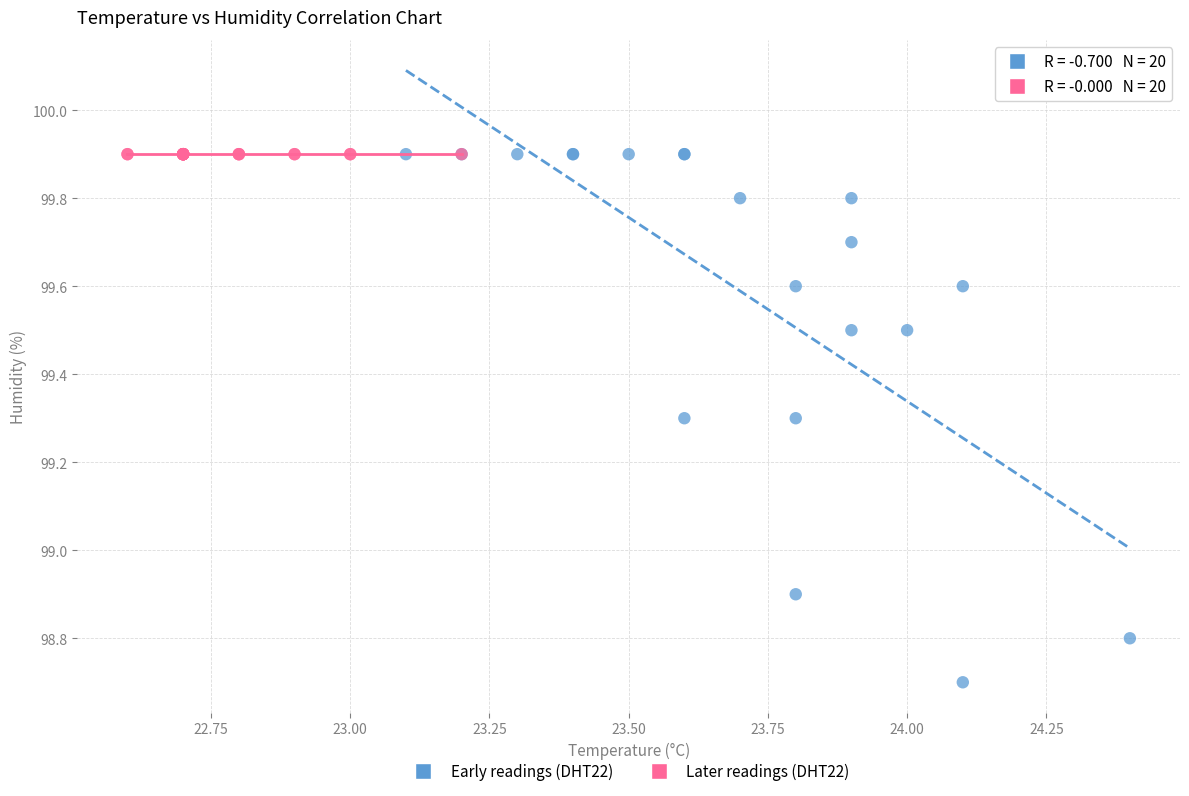

Which series contains the lowest Y value?

Early readings (DHT22)